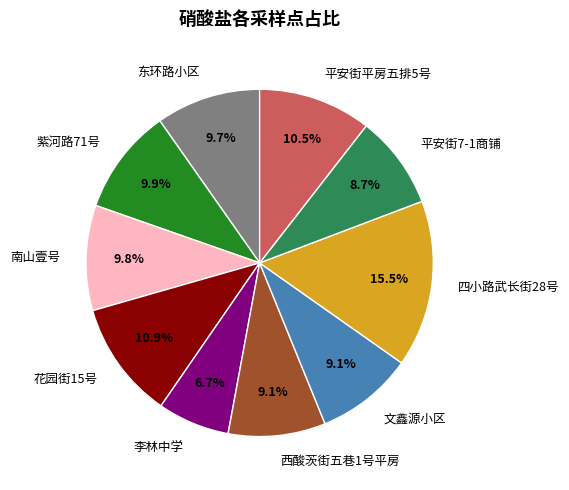

What percentage is NOT represented by 花园街15号?

89.1%